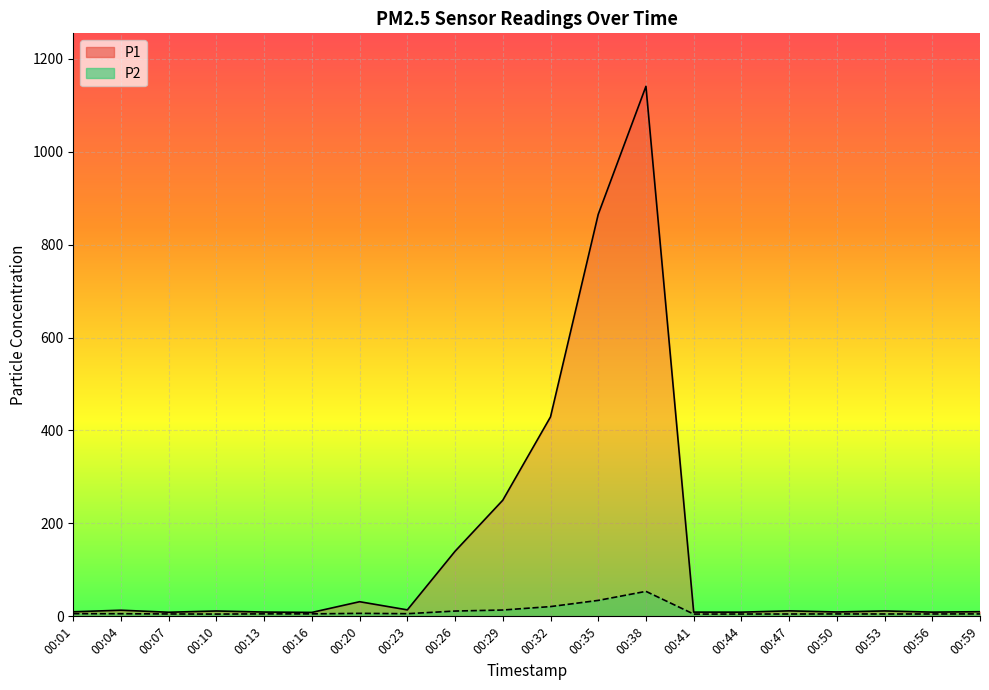

Does the chart display data point markers on the line(s)?

No